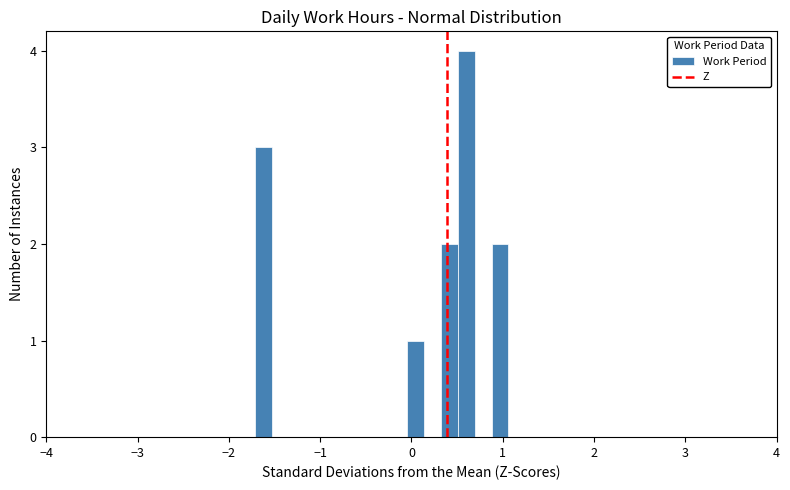

Around what value on the x-axis is the tallest bar? Give the approximate position of its centre, as read against the axis.

0.6